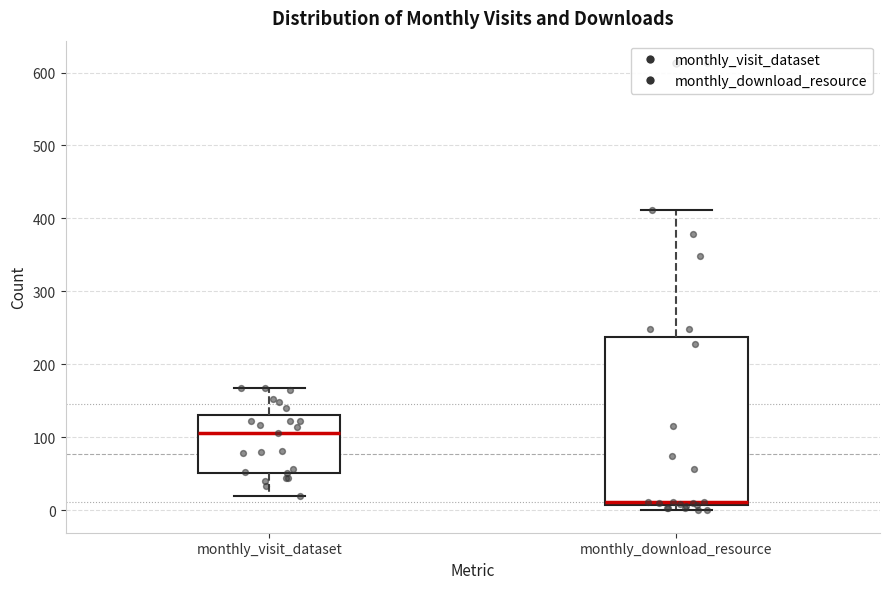

Reading left to right, read every box against the y-axis: the position of its median line, the range the box covers, and the ends of its whiskers. The values are not printed on the chart, so give them approximately, as read against the axis.

monthly_visit_dataset: median 110, box 50 to 130, whiskers 20 to 170
monthly_download_resource: median 10 (just above the box's lower edge), box 10 to 240, whiskers 0 to 410